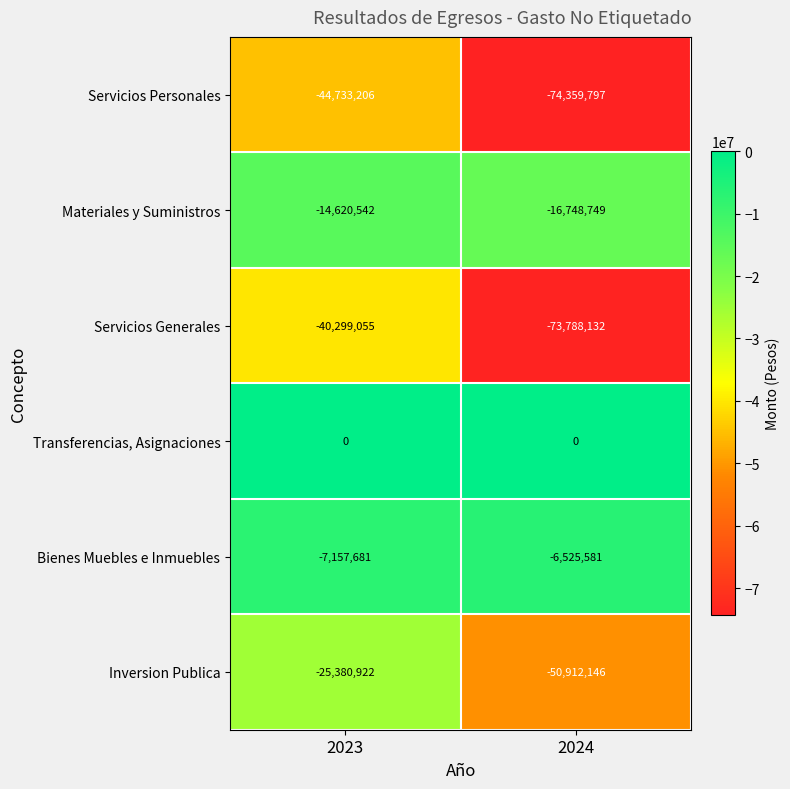

At which category is the sum across all series the highest?

2023